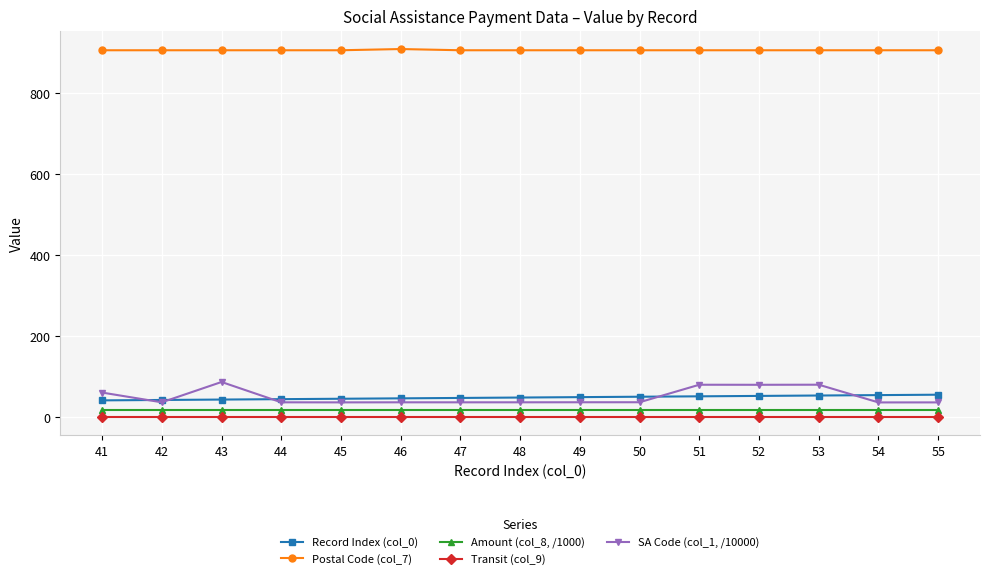

What is the approximate value of Record Index (col_0) at 53?

53.0